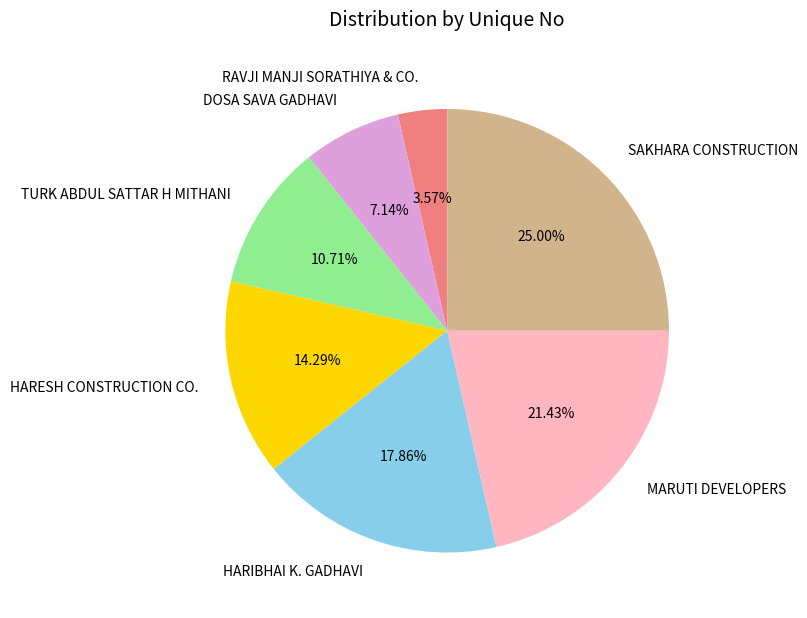

Which slice is the smallest?

RAVJI MANJI SORATHIYA & CO.